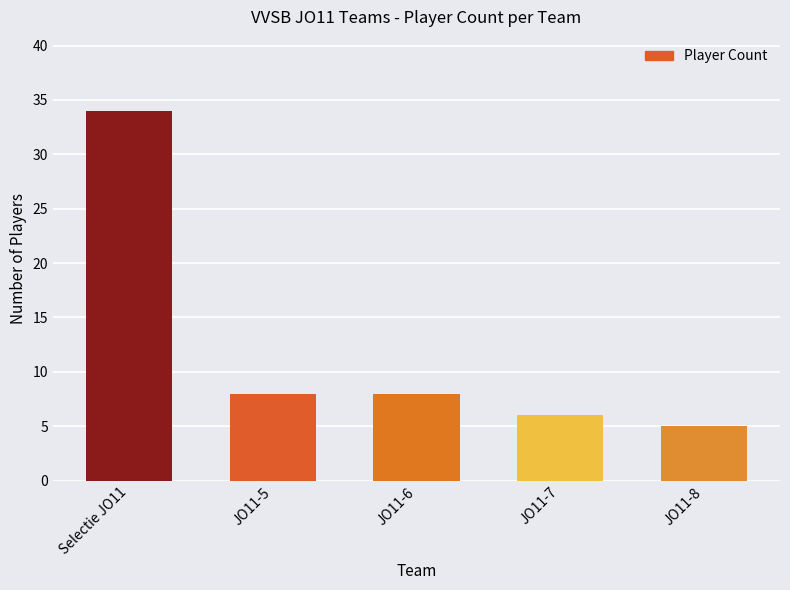

What is the value of the 1st bar from the left?

34